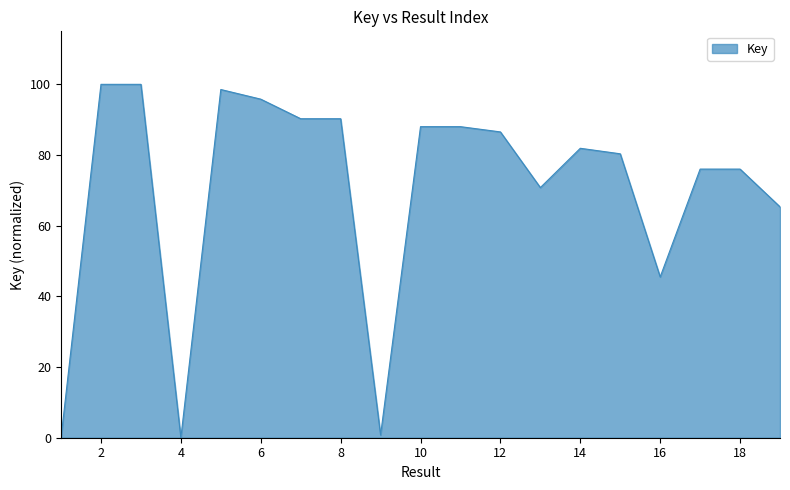

What is the difference between the maximum and minimum values?

100.0